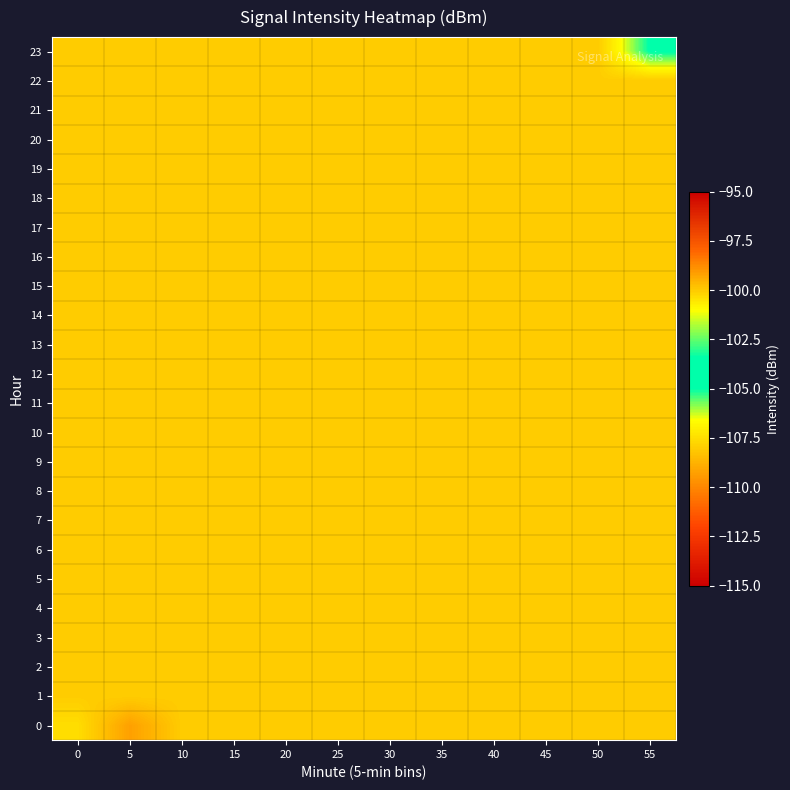

Reading left to right, extract all data points from this chart.

0: 0=-107.5	5=-109.3	10=-108.0	15=-108.0	20=-108.0	25=-108.0	30=-108.0	35=-108.0	40=-108.0	45=-108.0	50=-108.0	55=-108.0
1: 0=-108.0	5=-108.0	10=-108.0	15=-108.0	20=-108.0	25=-108.0	30=-108.0	35=-108.0	40=-108.0	45=-108.0	50=-108.0	55=-108.0
2: 0=-108.0	5=-108.0	10=-108.0	15=-108.0	20=-108.0	25=-108.0	30=-108.0	35=-108.0	40=-108.0	45=-108.0	50=-108.0	55=-108.0
3: 0=-108.0	5=-108.0	10=-108.0	15=-108.0	20=-108.0	25=-108.0	30=-108.0	35=-108.0	40=-108.0	45=-108.0	50=-108.0	55=-108.0
4: 0=-108.0	5=-108.0	10=-108.0	15=-108.0	20=-108.0	25=-108.0	30=-108.0	35=-108.0	40=-108.0	45=-108.0	50=-108.0	55=-108.0
5: 0=-108.0	5=-108.0	10=-108.0	15=-108.0	20=-108.0	25=-108.0	30=-108.0	35=-108.0	40=-108.0	45=-108.0	50=-108.0	55=-108.0
6: 0=-108.0	5=-108.0	10=-108.0	15=-108.0	20=-108.0	25=-108.0	30=-108.0	35=-108.0	40=-108.0	45=-108.0	50=-108.0	55=-108.0
7: 0=-108.0	5=-108.0	10=-108.0	15=-108.0	20=-108.0	25=-108.0	30=-108.0	35=-108.0	40=-108.0	45=-108.0	50=-108.0	55=-108.0
8: 0=-108.0	5=-108.0	10=-108.0	15=-108.0	20=-108.0	25=-108.0	30=-108.0	35=-108.0	40=-108.0	45=-108.0	50=-108.0	55=-108.0
9: 0=-108.0	5=-108.0	10=-108.0	15=-108.0	20=-108.0	25=-108.0	30=-108.0	35=-108.0	40=-108.0	45=-108.0	50=-108.0	55=-108.0
10: 0=-108.0	5=-108.0	10=-108.0	15=-108.0	20=-108.0	25=-108.0	30=-108.0	35=-108.0	40=-108.0	45=-108.0	50=-108.0	55=-108.0
11: 0=-108.0	5=-108.0	10=-108.0	15=-108.0	20=-108.0	25=-108.0	30=-108.0	35=-108.0	40=-108.0	45=-108.0	50=-108.0	55=-108.0
12: 0=-108.0	5=-108.0	10=-108.0	15=-108.0	20=-108.0	25=-108.0	30=-108.0	35=-108.0	40=-108.0	45=-108.0	50=-108.0	55=-108.0
13: 0=-108.0	5=-108.0	10=-108.0	15=-108.0	20=-108.0	25=-108.0	30=-108.0	35=-108.0	40=-108.0	45=-108.0	50=-108.0	55=-108.0
14: 0=-108.0	5=-108.0	10=-108.0	15=-108.0	20=-108.0	25=-108.0	30=-108.0	35=-108.0	40=-108.0	45=-108.0	50=-108.0	55=-108.0
15: 0=-108.0	5=-108.0	10=-108.0	15=-108.0	20=-108.0	25=-108.0	30=-108.0	35=-108.0	40=-108.0	45=-108.0	50=-108.0	55=-108.0
16: 0=-108.0	5=-108.0	10=-108.0	15=-108.0	20=-108.0	25=-108.0	30=-108.0	35=-108.0	40=-108.0	45=-108.0	50=-108.0	55=-108.0
17: 0=-108.0	5=-108.0	10=-108.0	15=-108.0	20=-108.0	25=-108.0	30=-108.0	35=-108.0	40=-108.0	45=-108.0	50=-108.0	55=-108.0
18: 0=-108.0	5=-108.0	10=-108.0	15=-108.0	20=-108.0	25=-108.0	30=-108.0	35=-108.0	40=-108.0	45=-108.0	50=-108.0	55=-108.0
19: 0=-108.0	5=-108.0	10=-108.0	15=-108.0	20=-108.0	25=-108.0	30=-108.0	35=-108.0	40=-108.0	45=-108.0	50=-108.0	55=-108.0
20: 0=-108.0	5=-108.0	10=-108.0	15=-108.0	20=-108.0	25=-108.0	30=-108.0	35=-108.0	40=-108.0	45=-108.0	50=-108.0	55=-108.0
21: 0=-108.0	5=-108.0	10=-108.0	15=-108.0	20=-108.0	25=-108.0	30=-108.0	35=-108.0	40=-108.0	45=-108.0	50=-108.0	55=-108.0
22: 0=-108.0	5=-108.0	10=-108.0	15=-108.0	20=-108.0	25=-108.0	30=-108.0	35=-108.0	40=-108.0	45=-108.0	50=-108.0	55=-108.0
23: 0=-108.0	5=-108.0	10=-108.0	15=-108.0	20=-108.0	25=-108.0	30=-108.0	35=-108.0	40=-108.0	45=-108.0	50=-108.0	55=-104.8